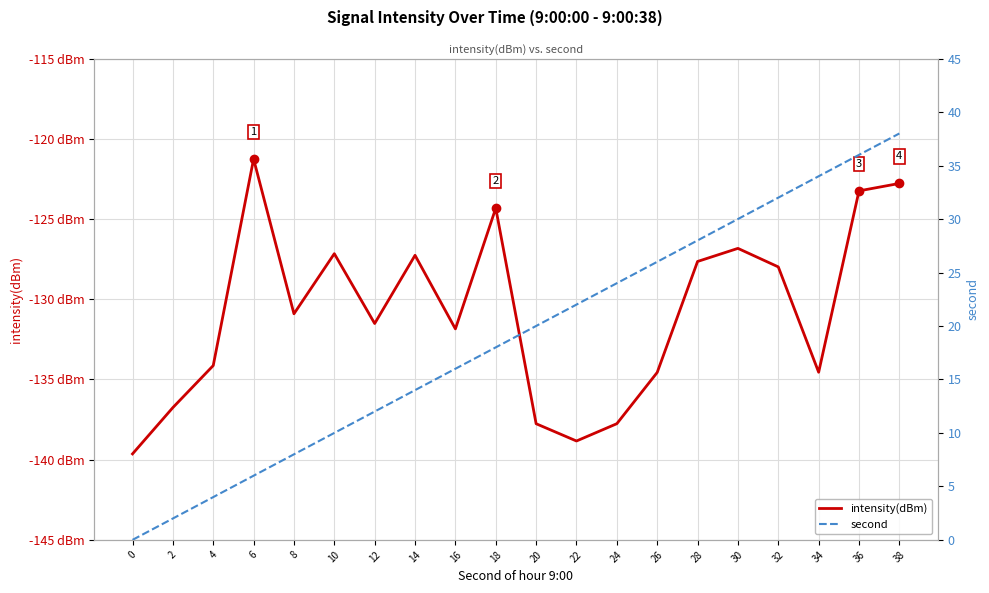

Is the value of second at 36 greater than the value of intensity(dBm) at 22?

Yes